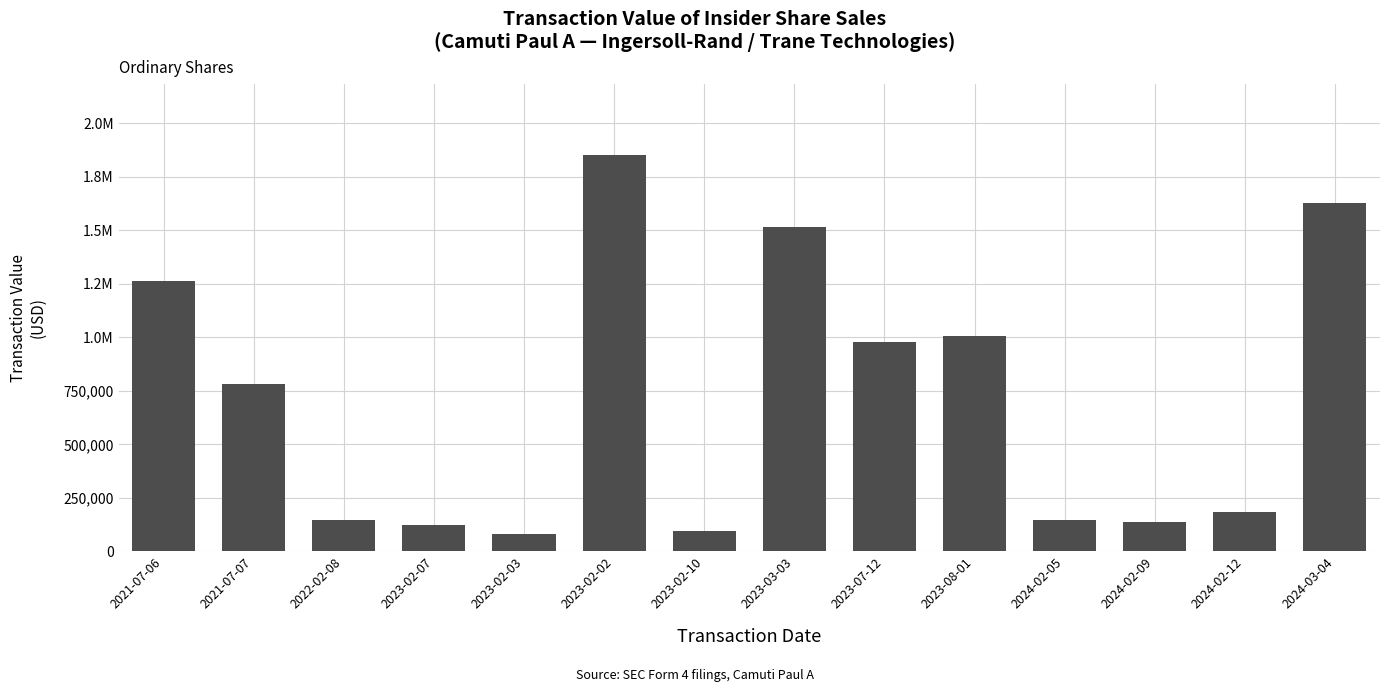

What position from the left is 2024-02-09?

12